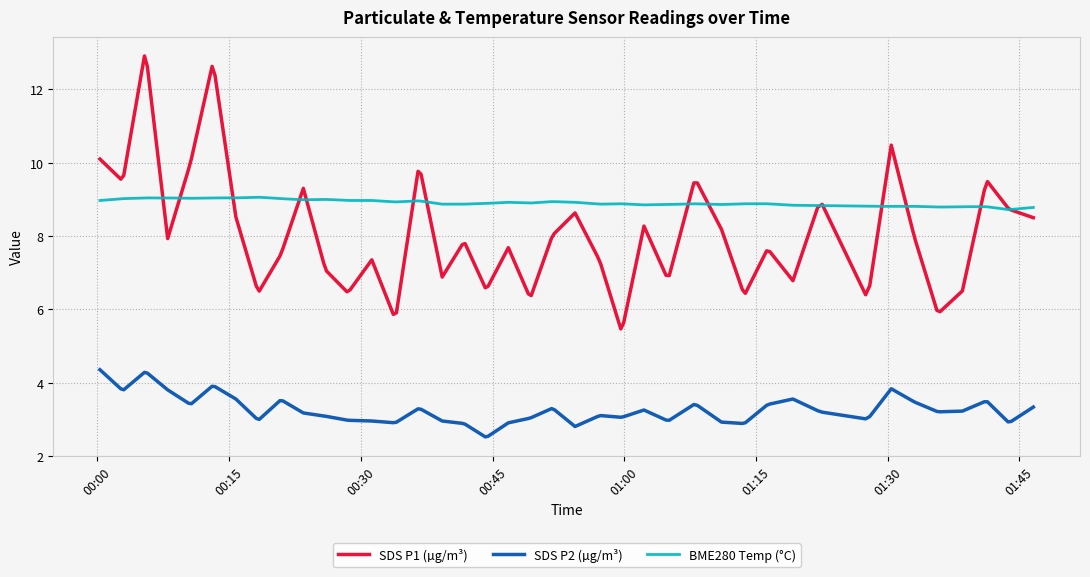

Which series has the largest total across all categories?

BME280 Temp (°C)